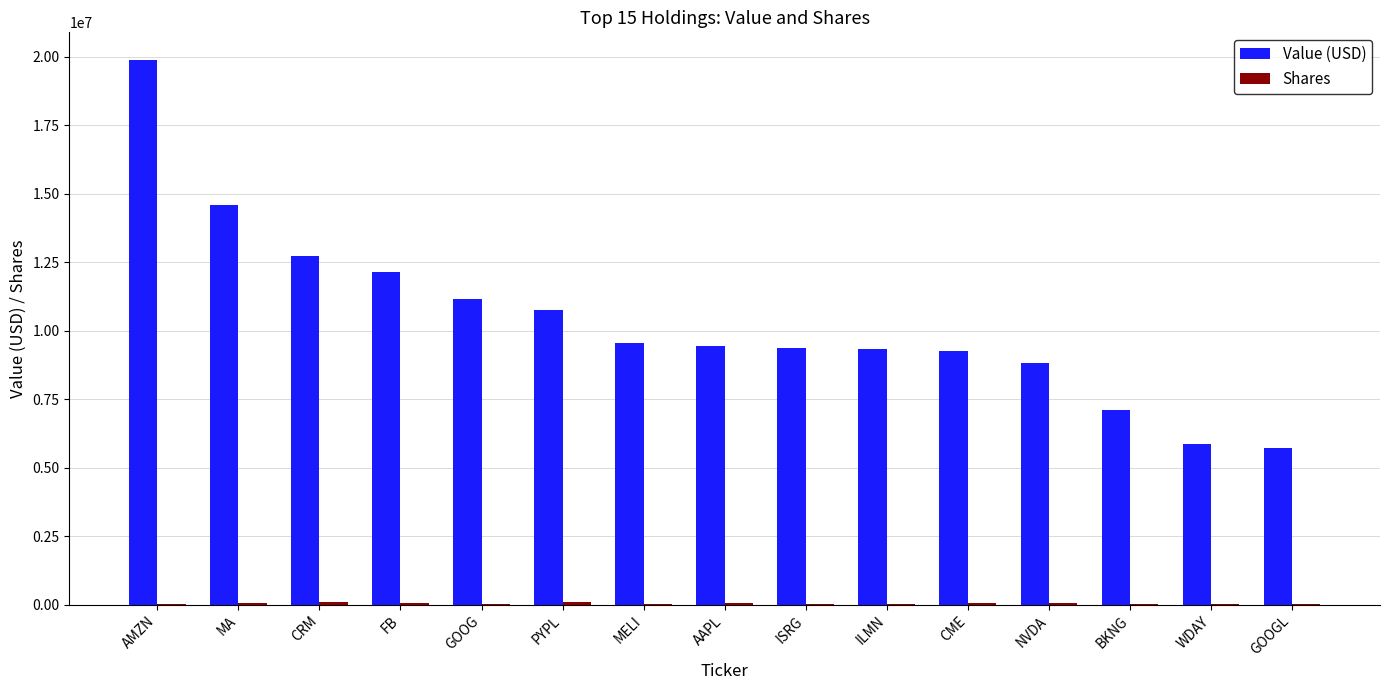

The value of Value (USD) at NVDA is 12267411. True or false?

False